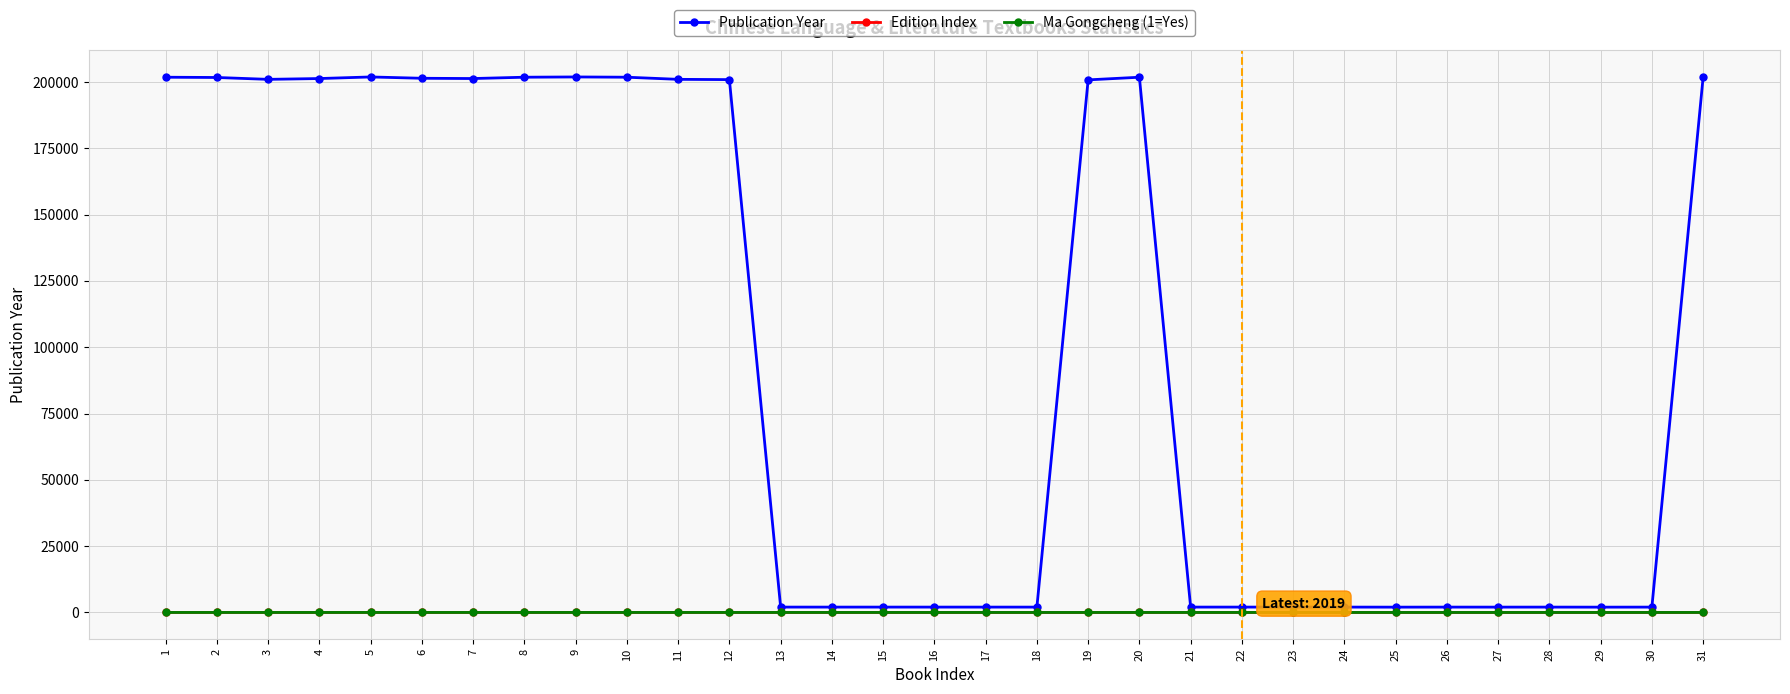

Which series changed the most between 1 and 18?

Publication Year